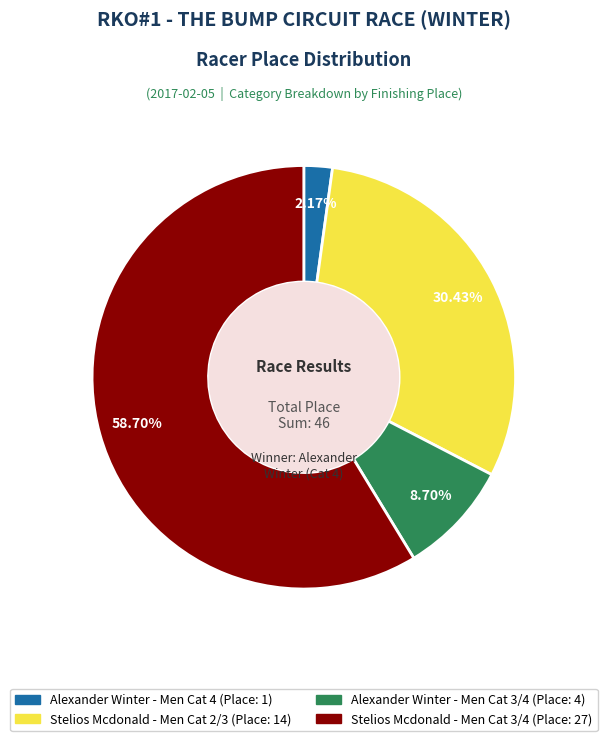

Does any single category account for the majority?

Yes